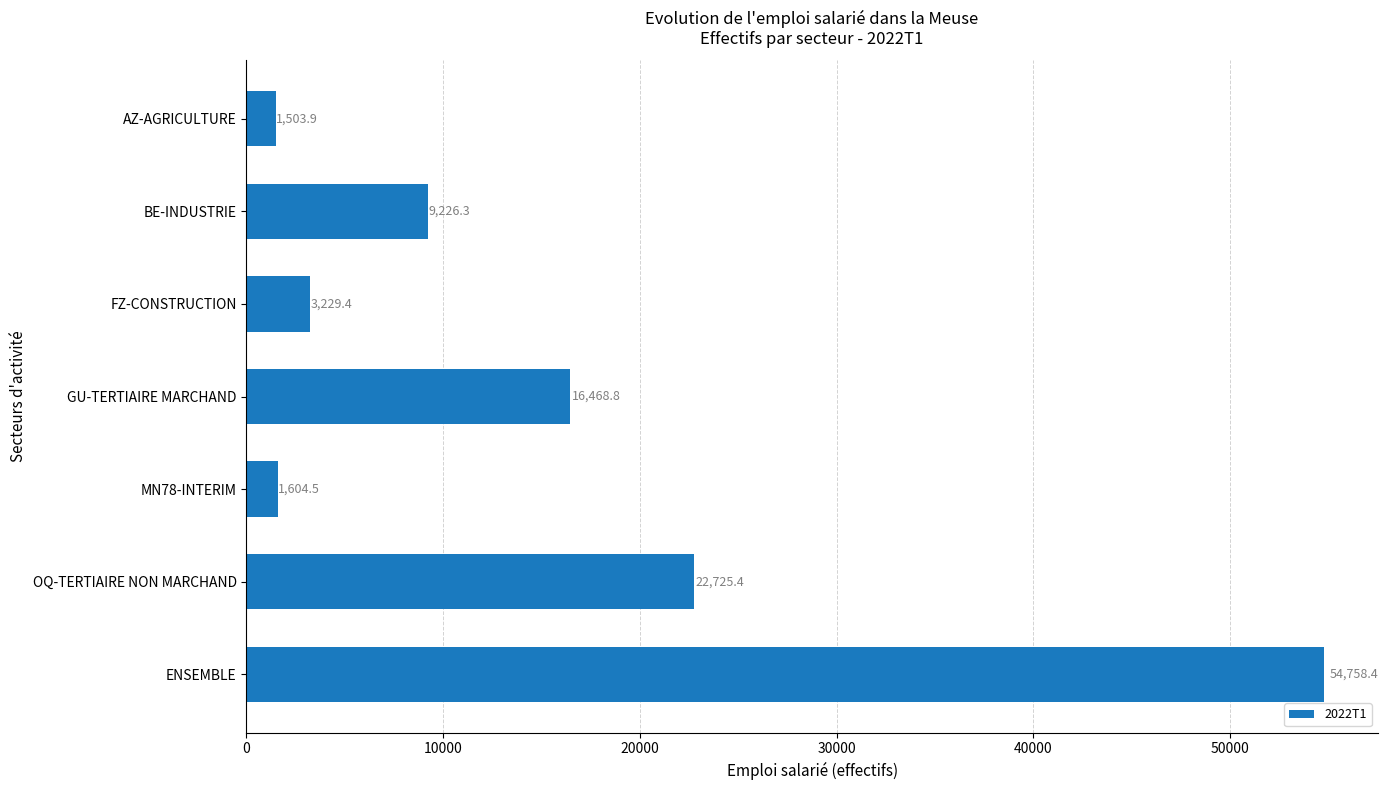

Which label corresponds to the largest value in the chart?

ENSEMBLE